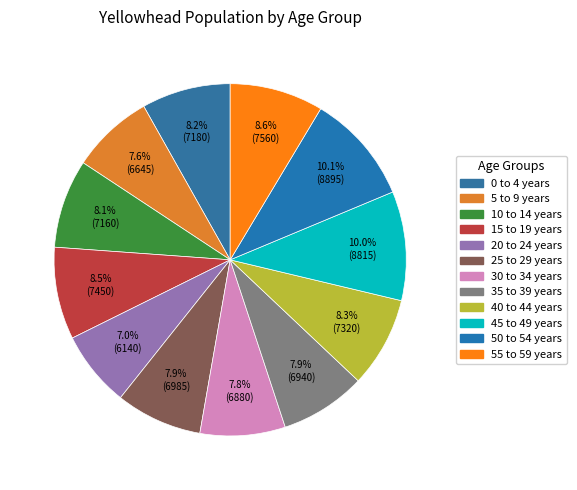

What percentage do 35 to 39 years and 40 to 44 years together represent?

16.2%